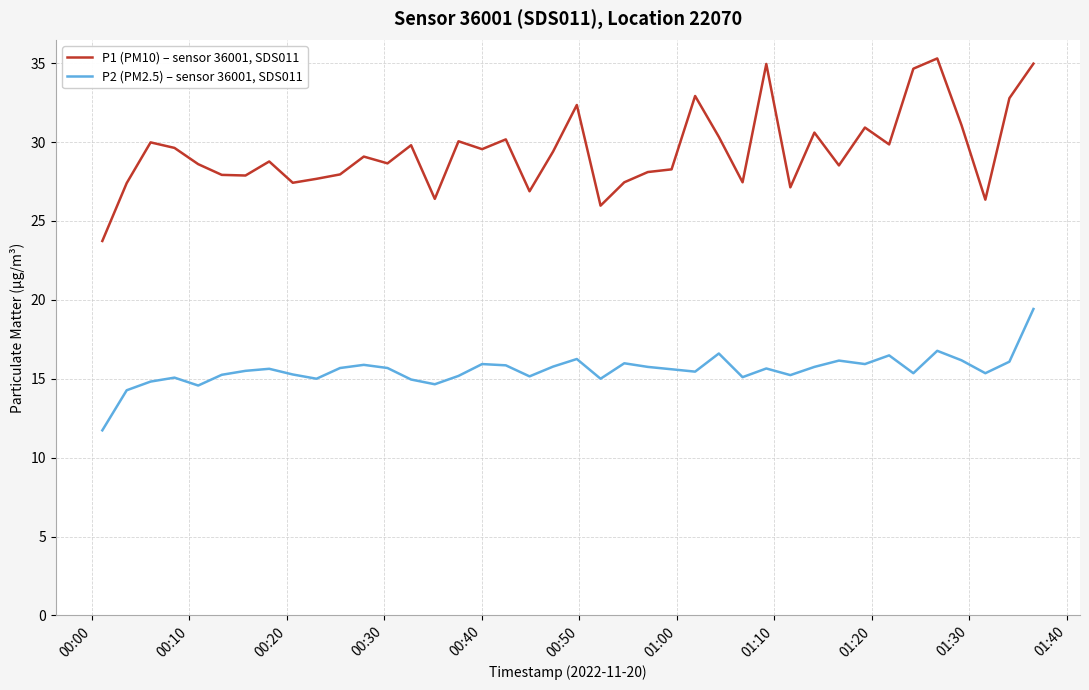

Which series has the widest spread of values?

P1 (PM10) – sensor 36001, SDS011